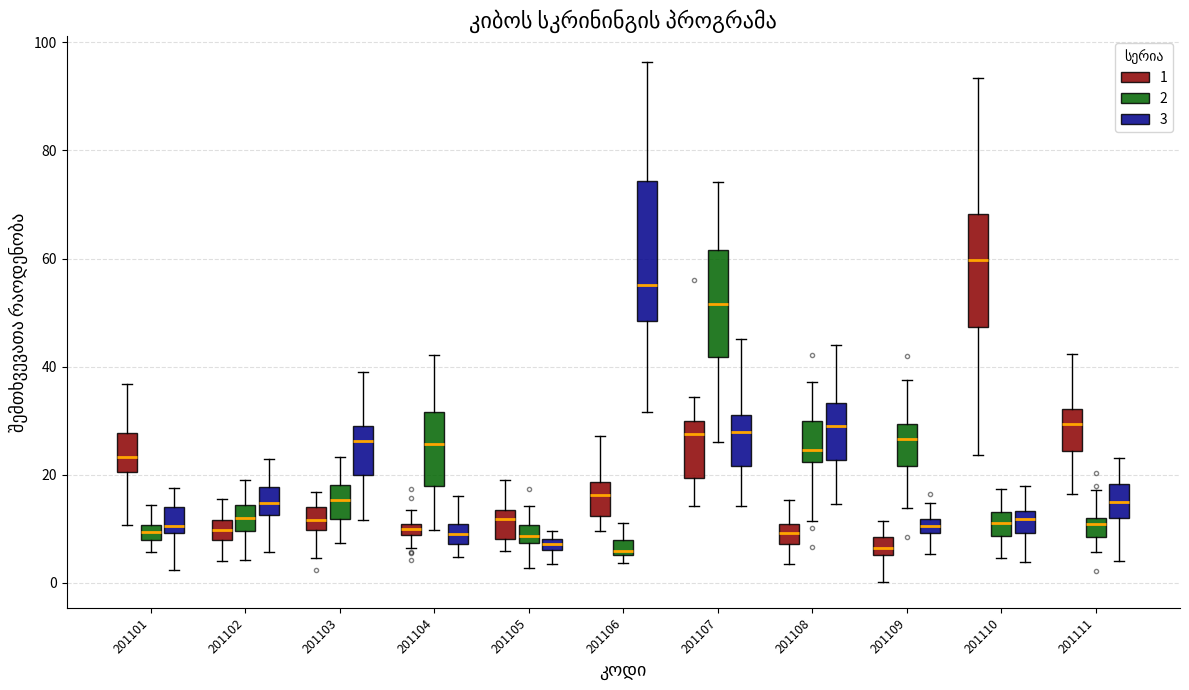

Where does the median line of the box for 201111 (1) sit on the y-axis? The values are not printed on the chart, so give them approximately, as read against the axis.

30